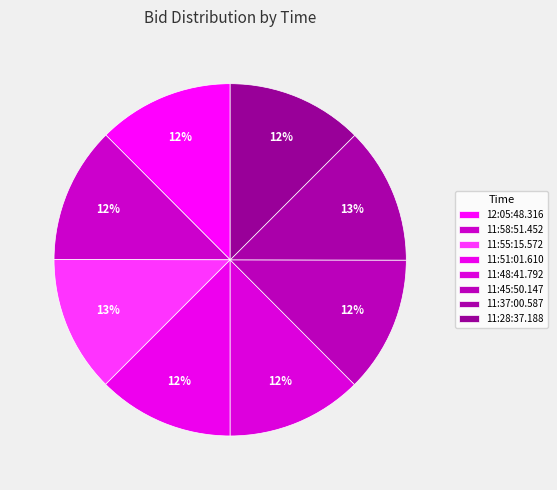

Approximately how many times larger is the value at 11:55:15.572 compared to 11:58:51.452?

1.0